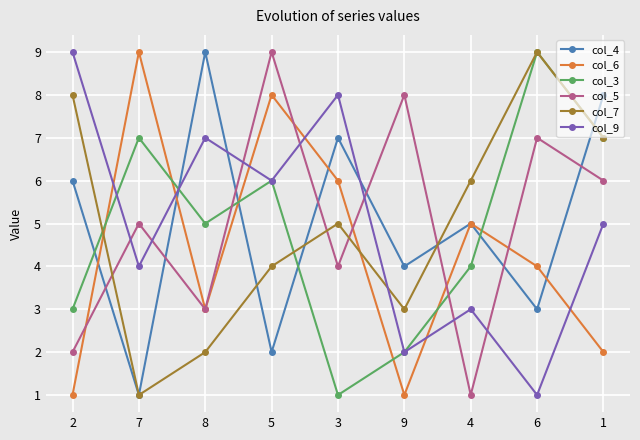

The value of col_5 at 3 is 4. True or false?

True